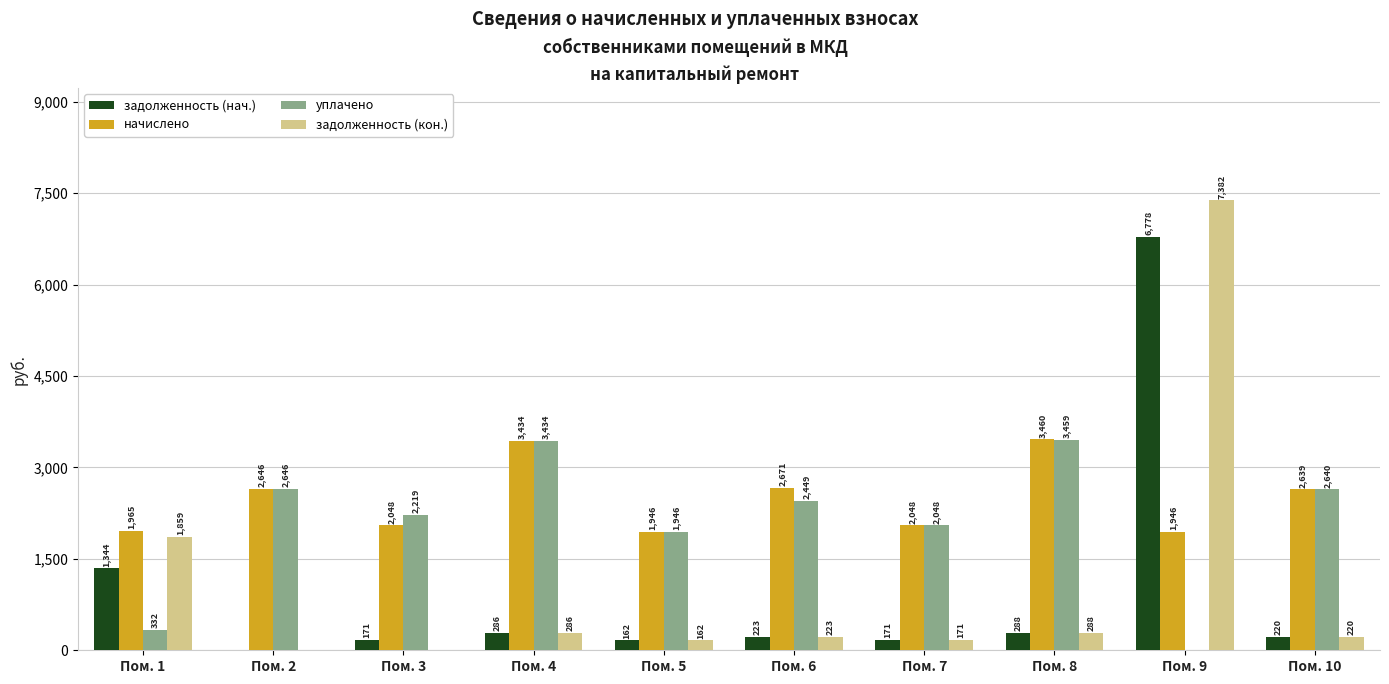

What is the maximum value for уплачено?

3459.2